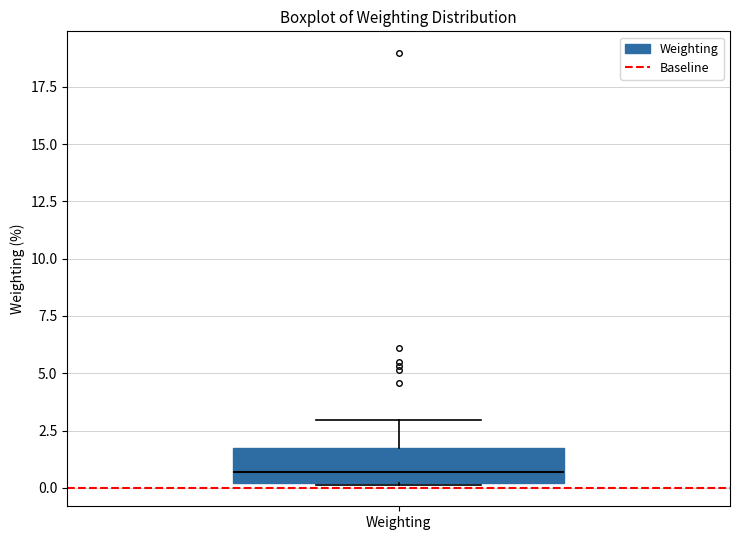

Read this box plot against the y-axis: the position of the median line, the range covered by the box, and the ends of both whiskers. The values are not printed on the chart, so give them approximately, as read against the axis.

median 0.5, box 0.0 to 1.5, whiskers 0.0 to 3.0